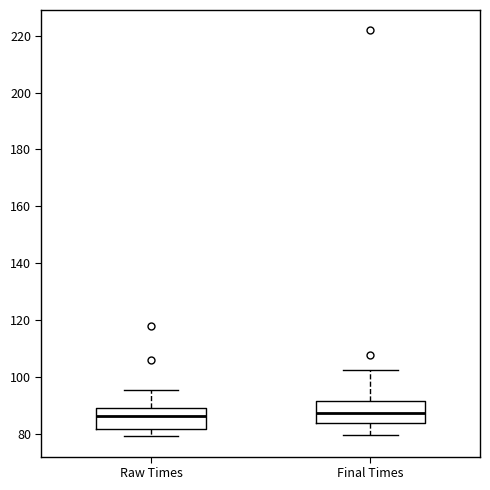

Where does the upper whisker of the box for Raw Times end on the y-axis? The values are not printed on the chart, so give them approximately, as read against the axis.

96